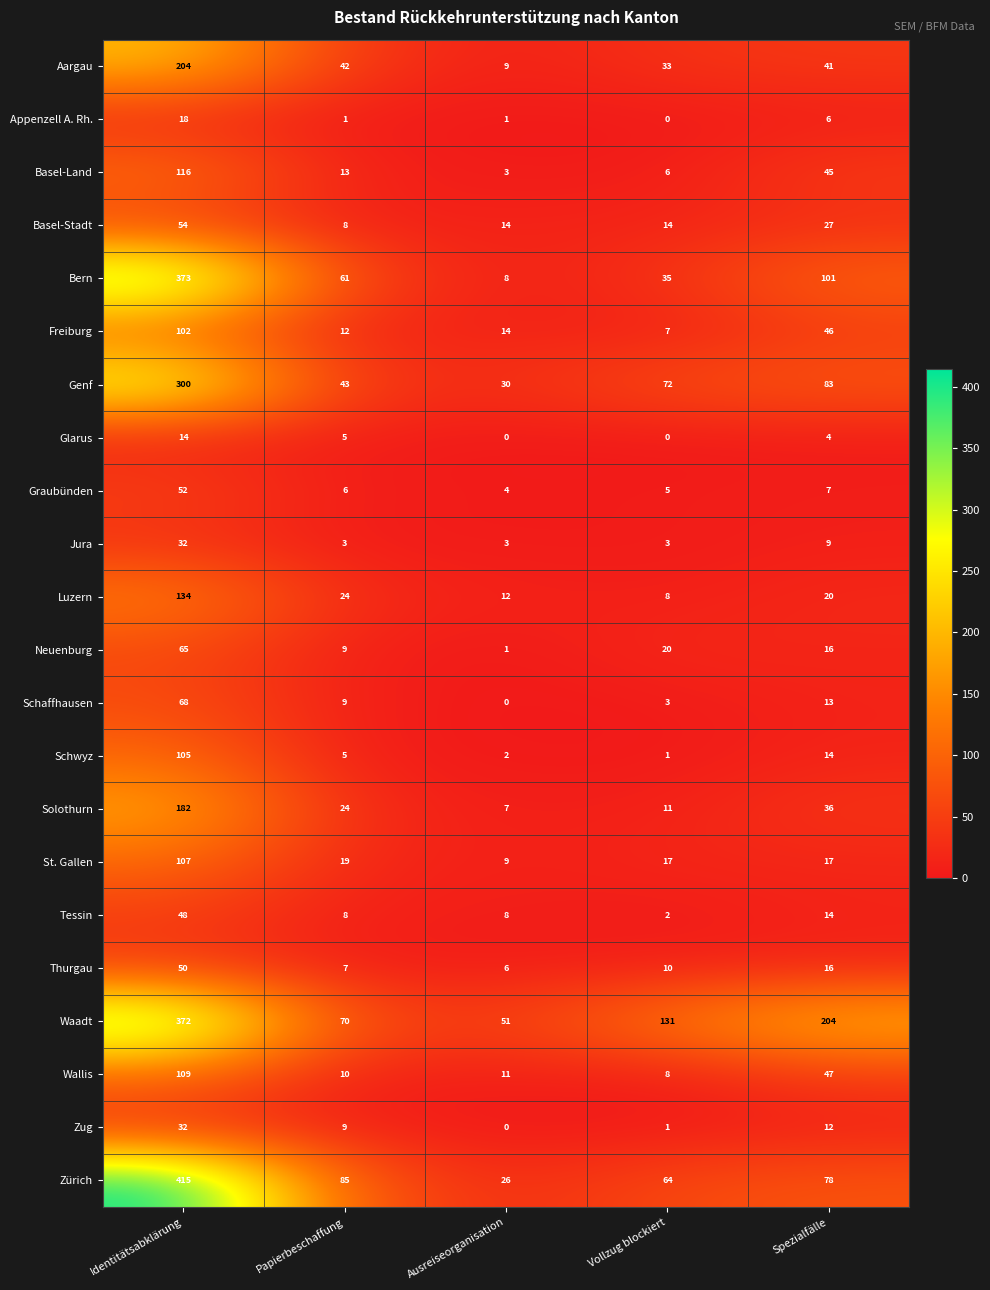

What is the difference between the highest and lowest values at Vollzug blockiert?

131